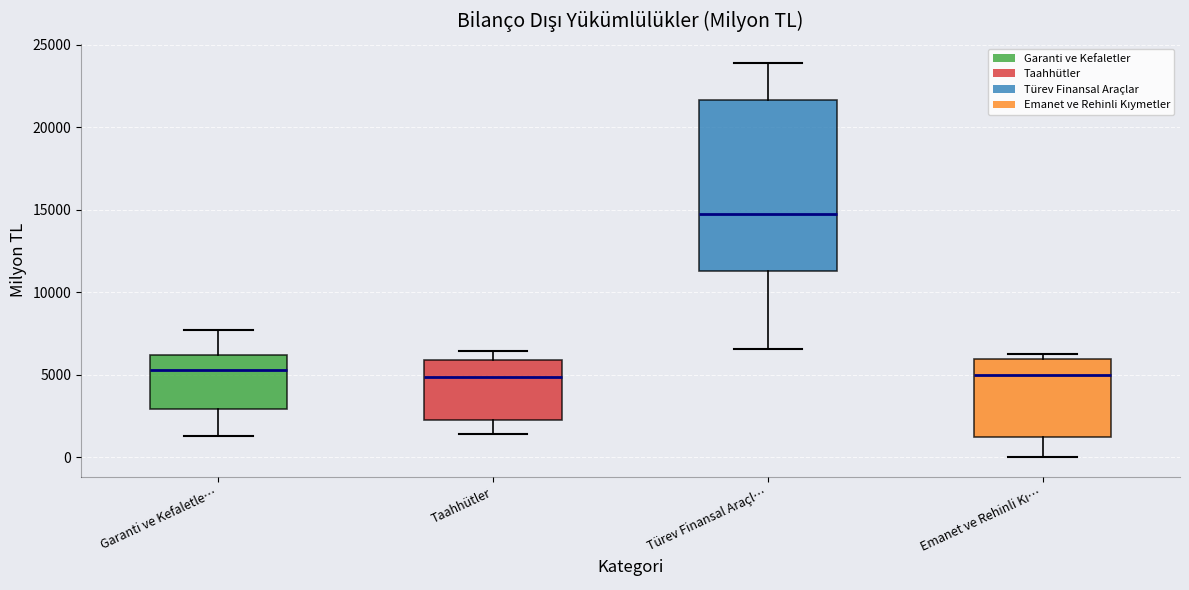

Reading left to right, transcribe this box plot: for each box, give where its median line is, the range the box spans, and where its two whiskers end, as read against the y-axis. The values are not printed on the chart, so give them approximately, as read against the axis.

Garanti ve Kefaletle…: median 5500, box 3000 to 6000, whiskers 1500 to 7500
Taahhütler: median 5000, box 2500 to 6000, whiskers 1500 to 6500
Türev Finansal Araçl…: median 14500, box 11500 to 21500, whiskers 6500 to 24000
Emanet ve Rehinli Kı…: median 5000, box 1000 to 6000, whiskers 0 to 6000 (just above the box's upper edge)